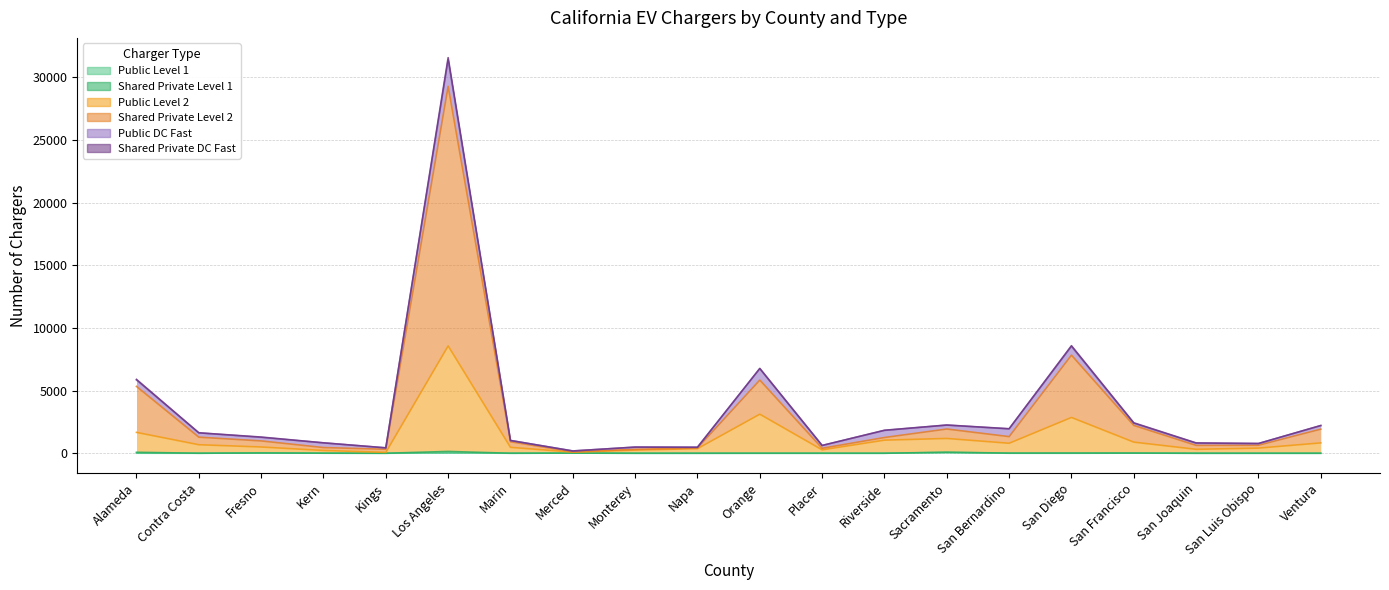

What is the value of the Public Level 2 point at the 13th from the left?

1045